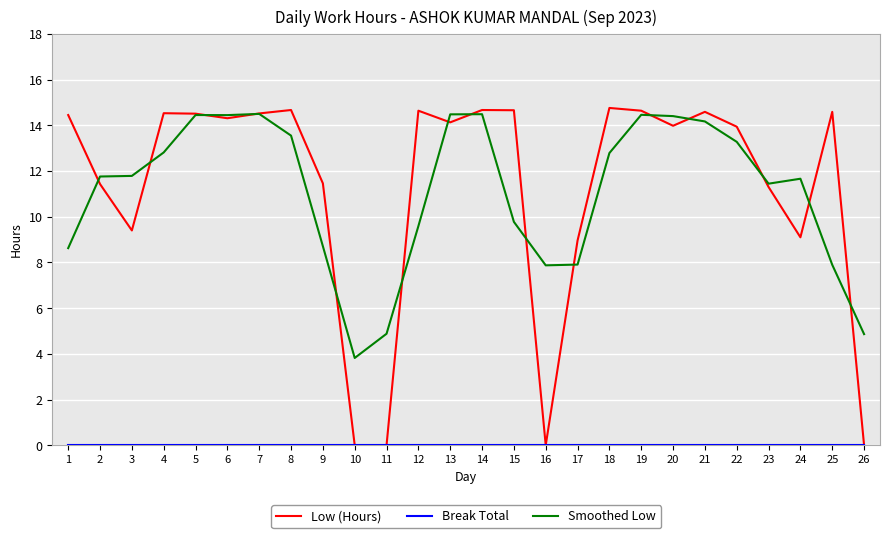

What is the greatest value displayed?

14.8